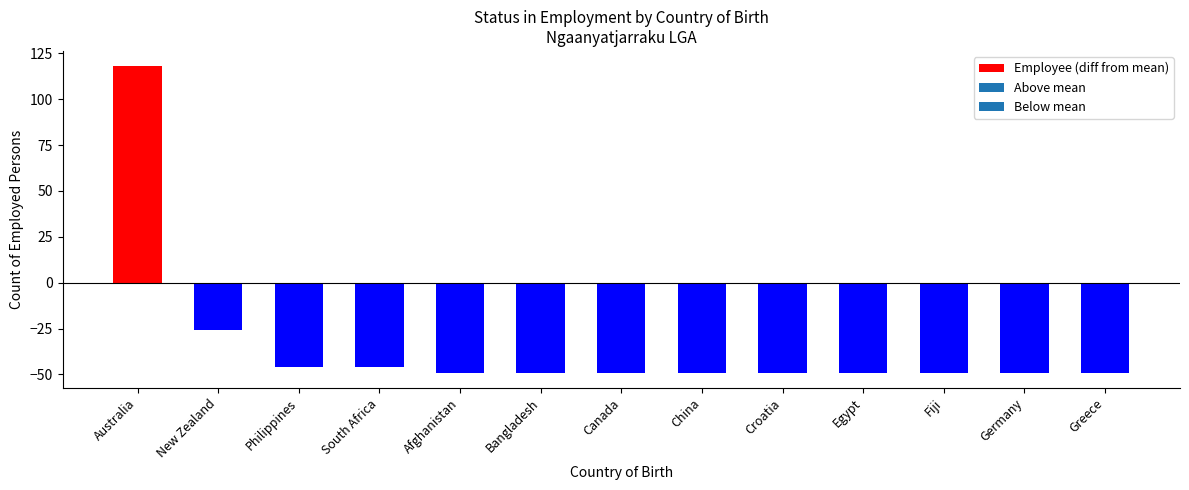

Which label corresponds to the largest value in the chart?

Australia